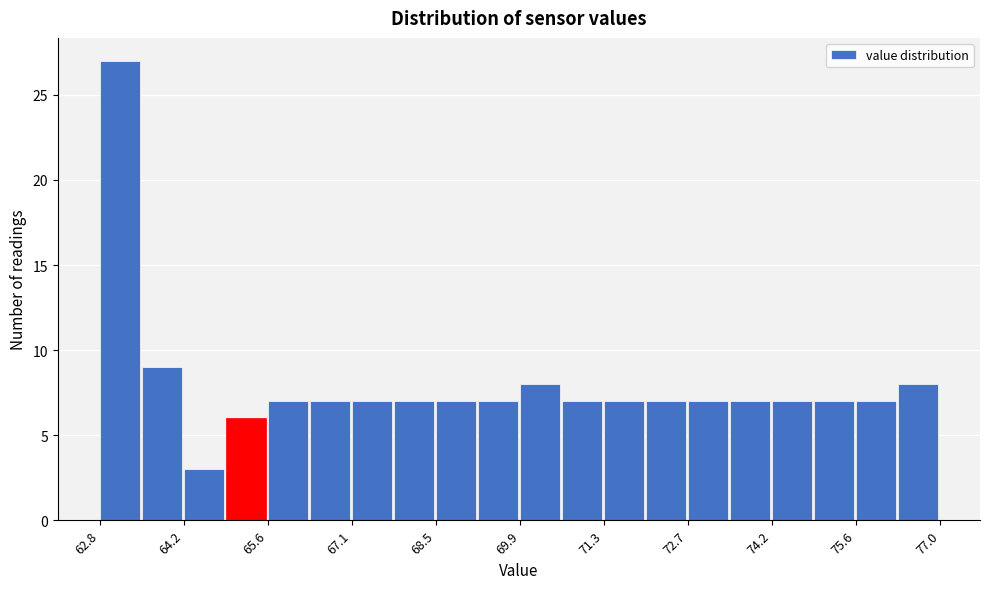

Read against the x-axis, roughly where is the centre of the tallest bar?

63.2